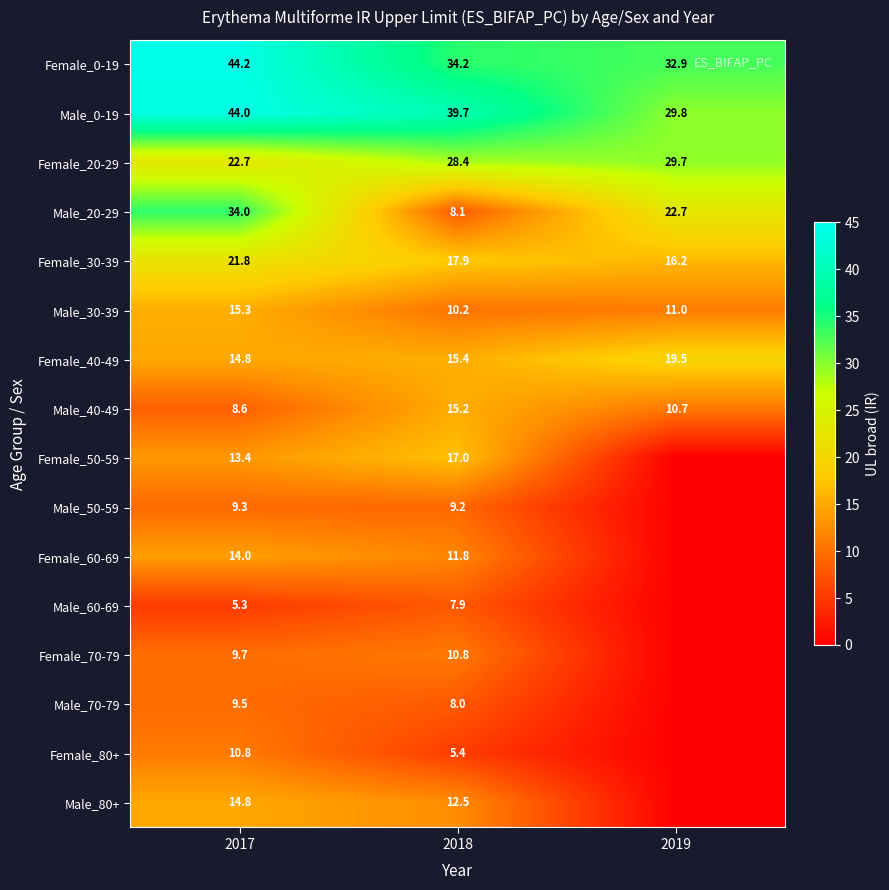

How many values in the Male_20-29 series exceed 22?

2